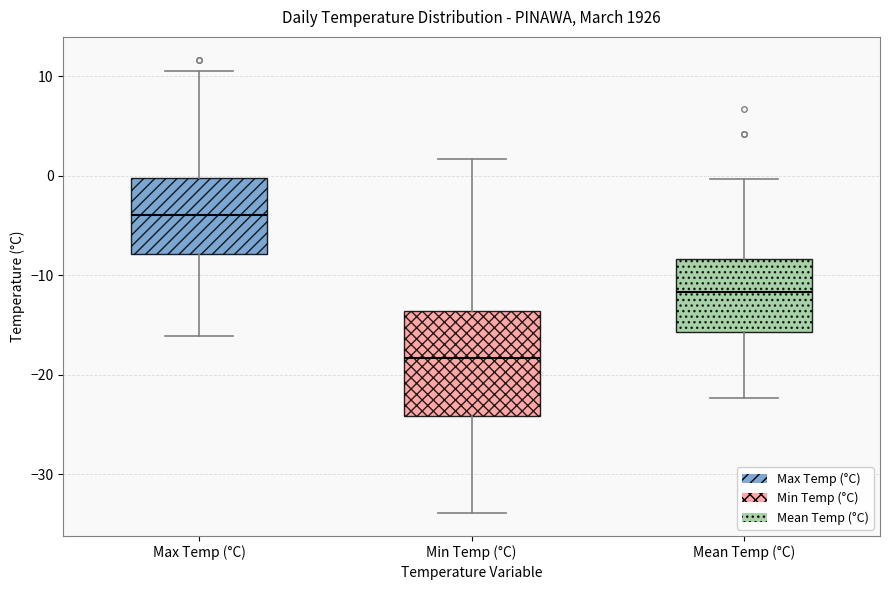

Where does the median line of the box for Mean Temp (°C) sit on the y-axis? The values are not printed on the chart, so give them approximately, as read against the axis.

-12